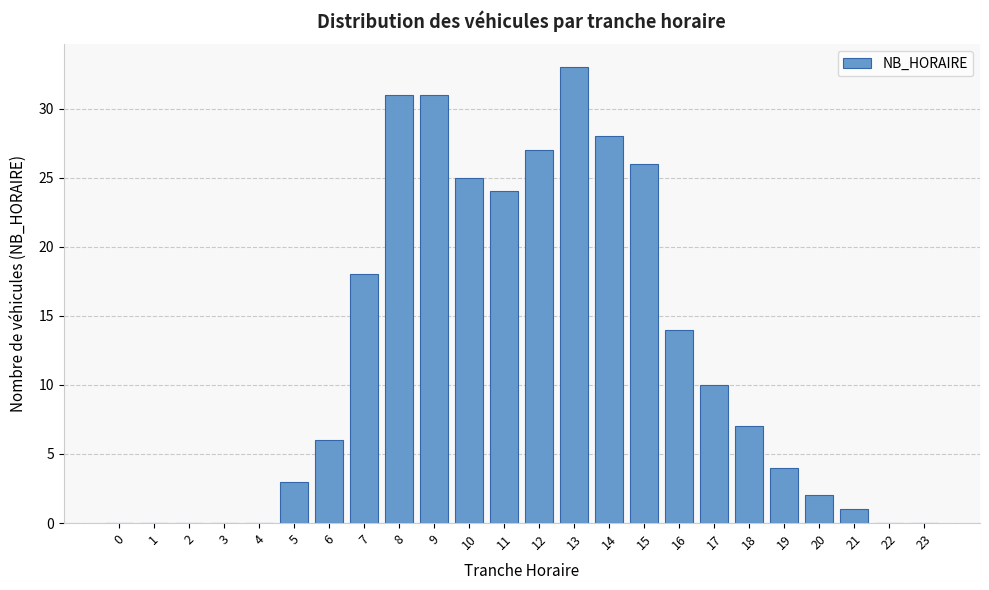

Reading right to left, list all the values displayed in this chart.

23=0	22=0	21=1	20=2	19=4	18=7	17=10	16=14	15=26	14=28	13=33	12=27	11=24	10=25	9=31	8=31	7=18	6=6	5=3	4=0	3=0	2=0	1=0	0=0